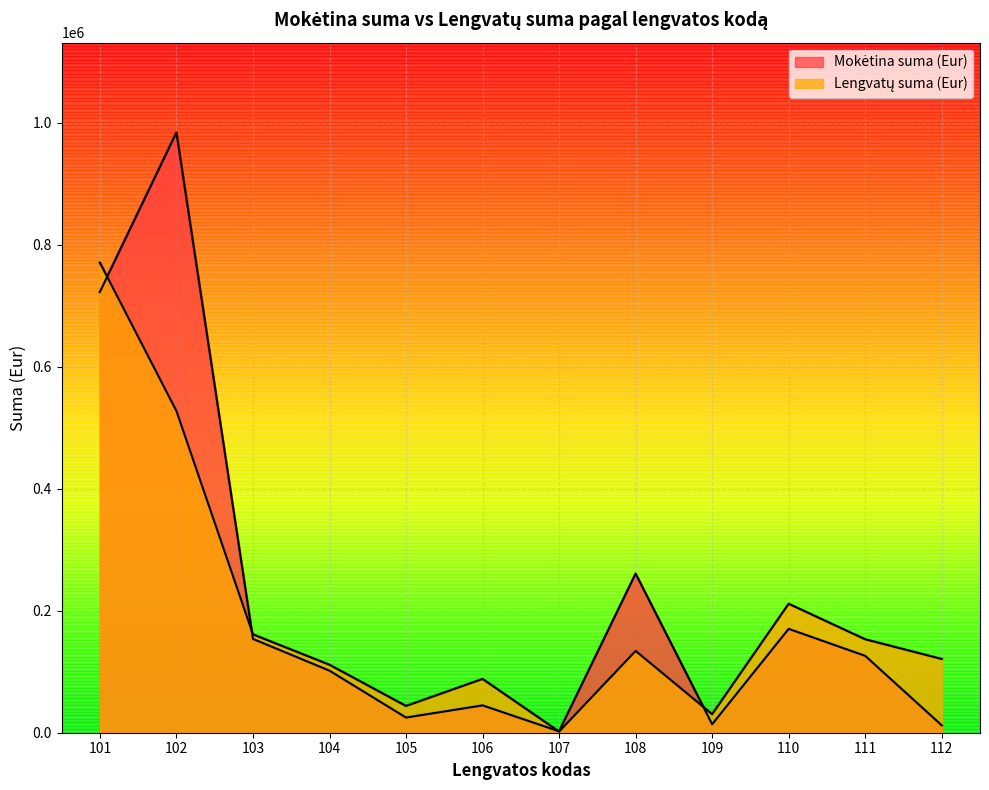

What are all the series names shown in the legend?

Mokėtina suma (Eur), Lengvatų suma (Eur)